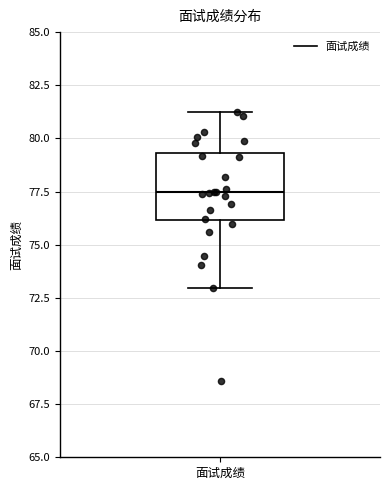

Where does the lower whisker of the box for 面试成绩 end on the y-axis? The values are not printed on the chart, so give them approximately, as read against the axis.

73.0